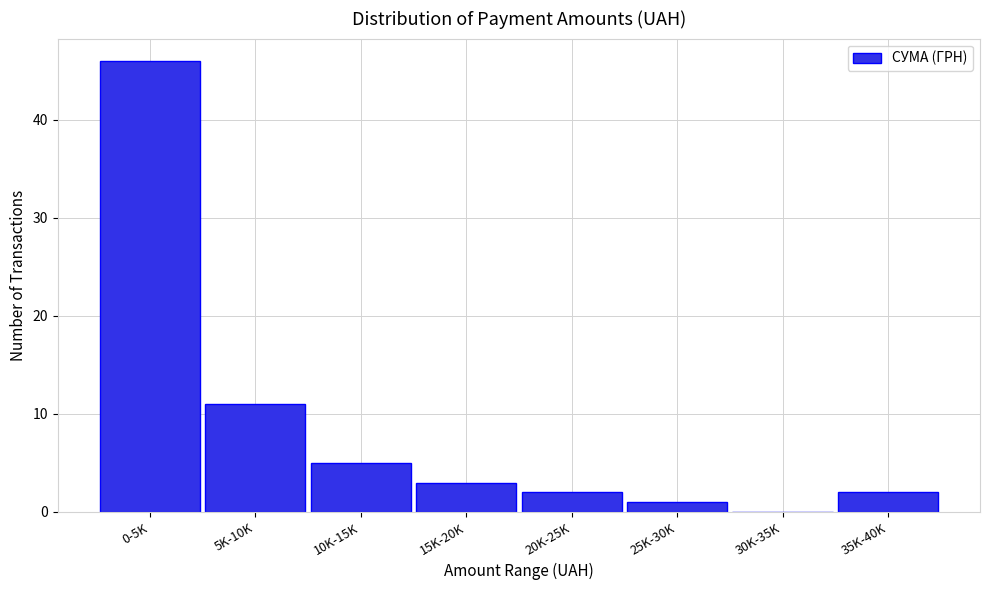

Reading right to left, transcribe all the data shown in this chart.

35K-40K=2	30K-35K=0	25K-30K=1	20K-25K=2	15K-20K=3	10K-15K=5	5K-10K=11	0-5K=46